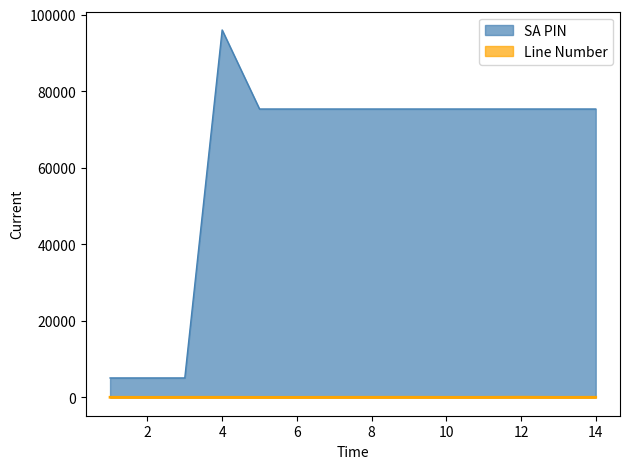

At which label does SA PIN first exceed 75371?

4